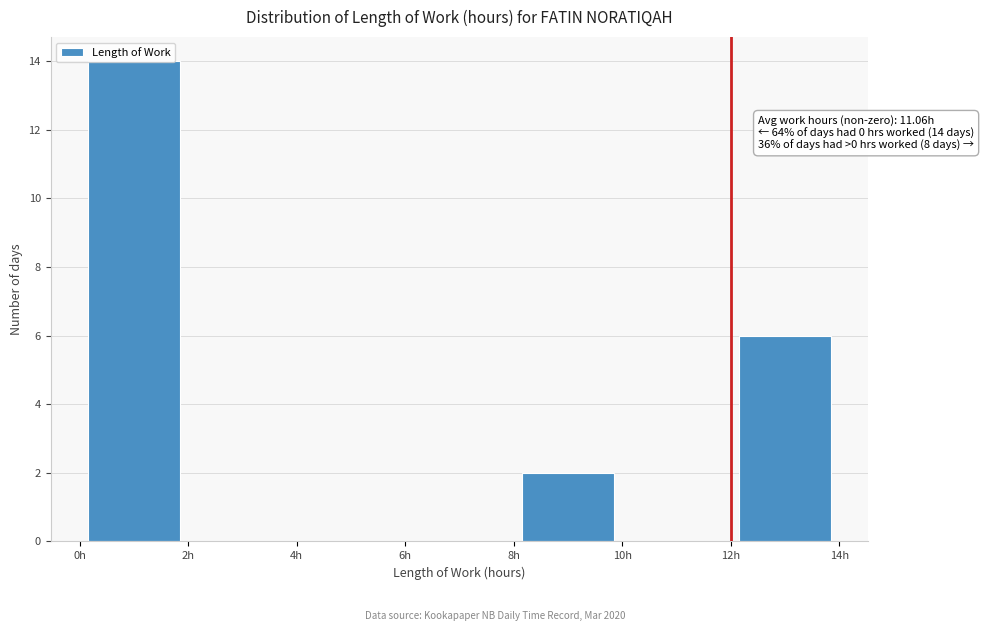

Over which range of the x-axis is the bar tallest?

0 to 2